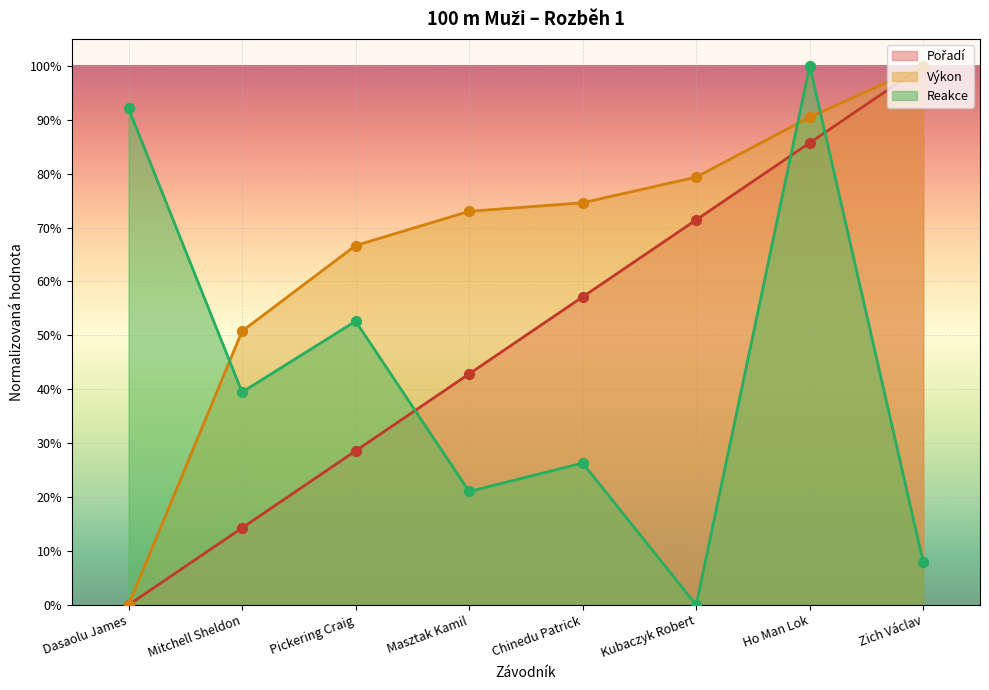

Which series contains the highest Y value?

Pořadí